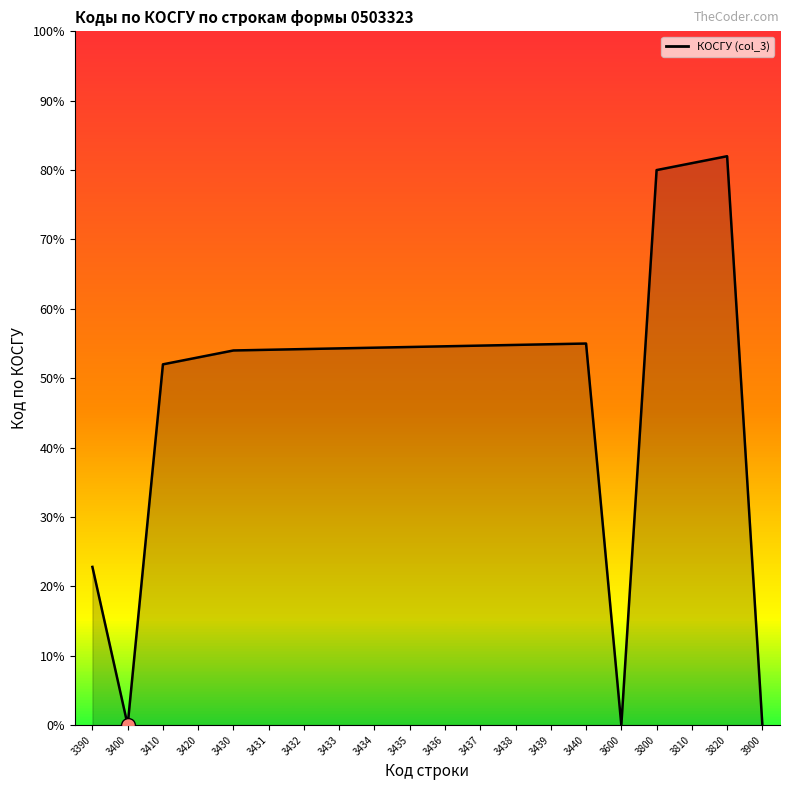

Does the chart have visible grid lines?

No